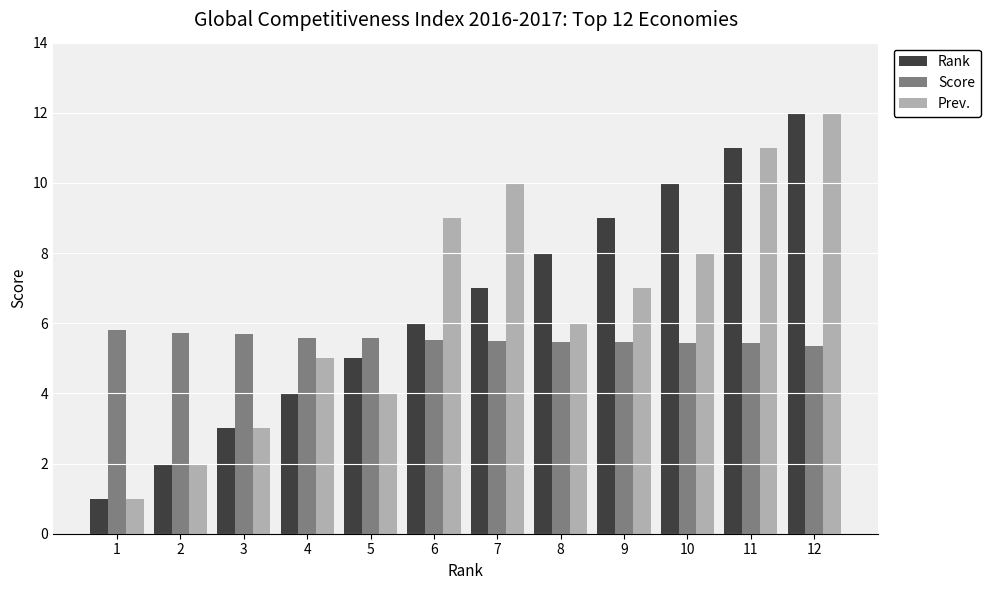

How many bars are there in each group?

3